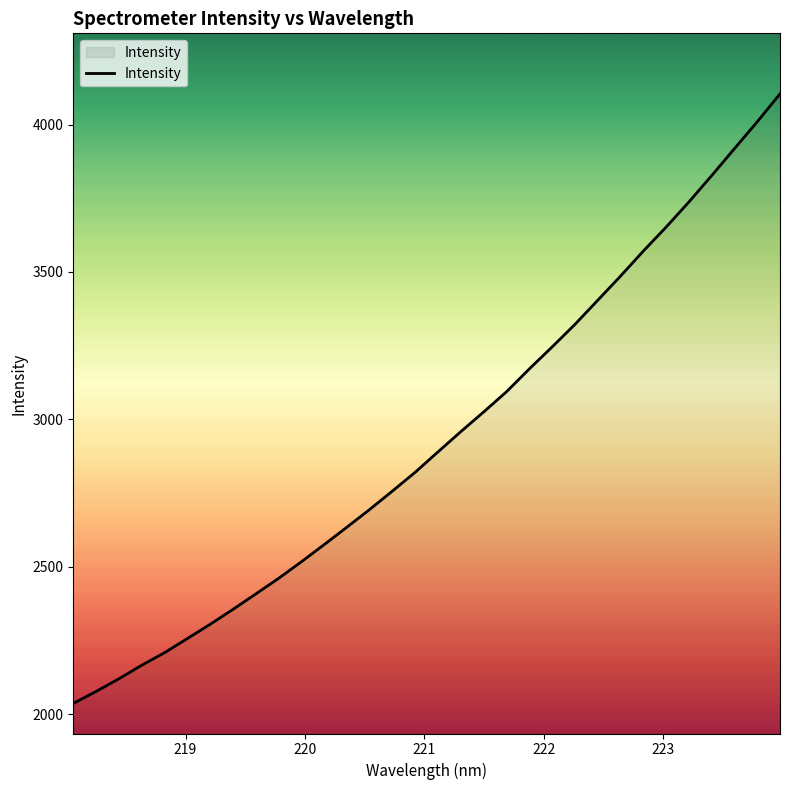

What is the maximum value shown in the chart?

4104.1